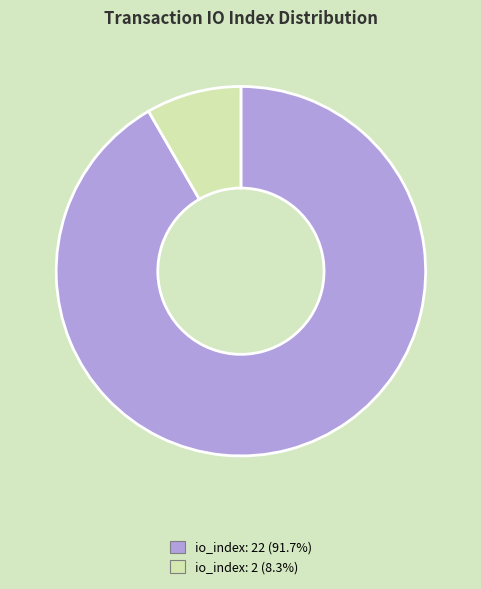

Is there any slice that represents more than half of the pie?

Yes